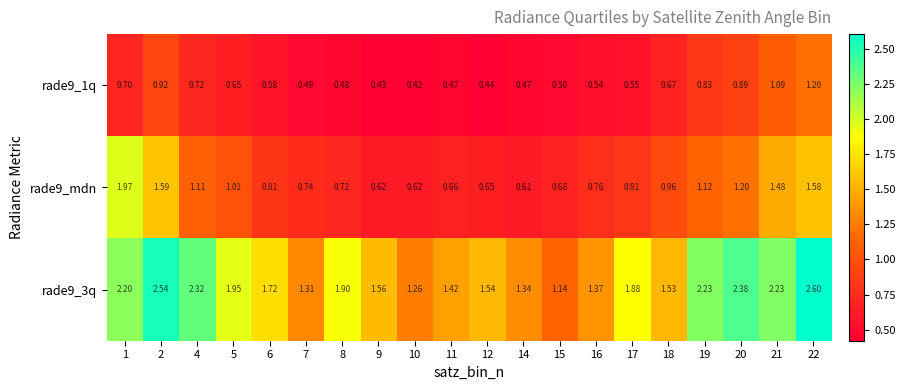

Is the value of rade9_mdn at 2 greater than the value of rade9_1q at 16?

Yes